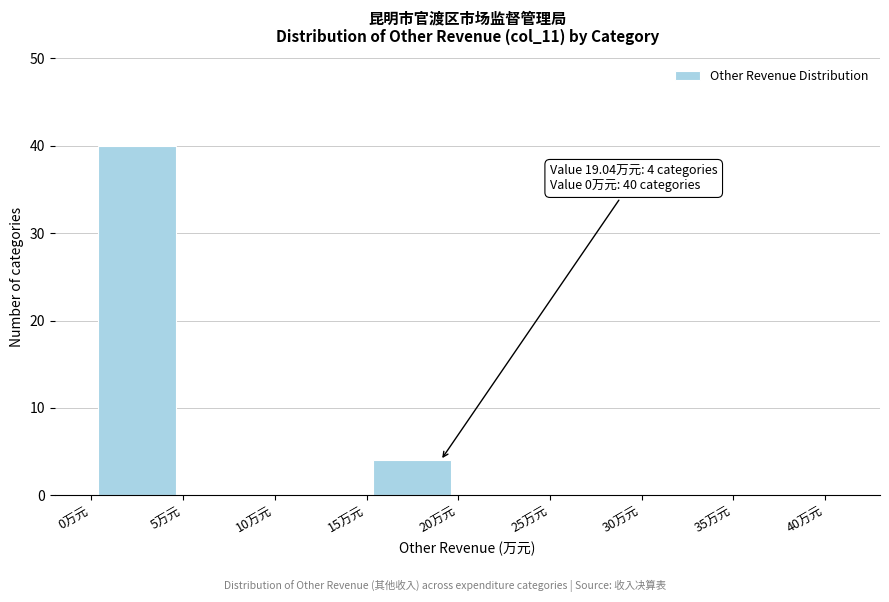

Which range on the x-axis has the tallest bar?

0 to 5